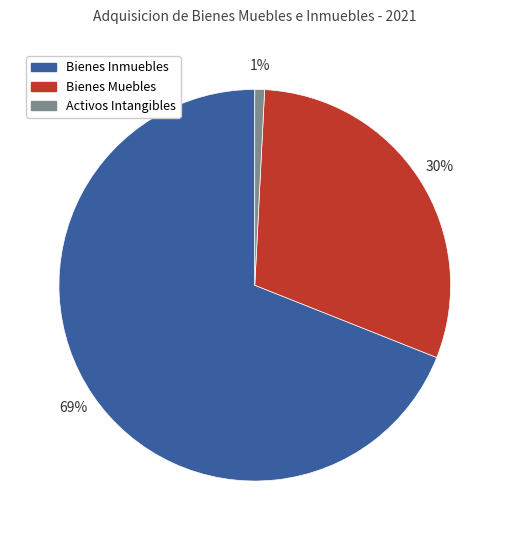

To the nearest percent, what is the difference between the largest and smallest slice percentages?

68%